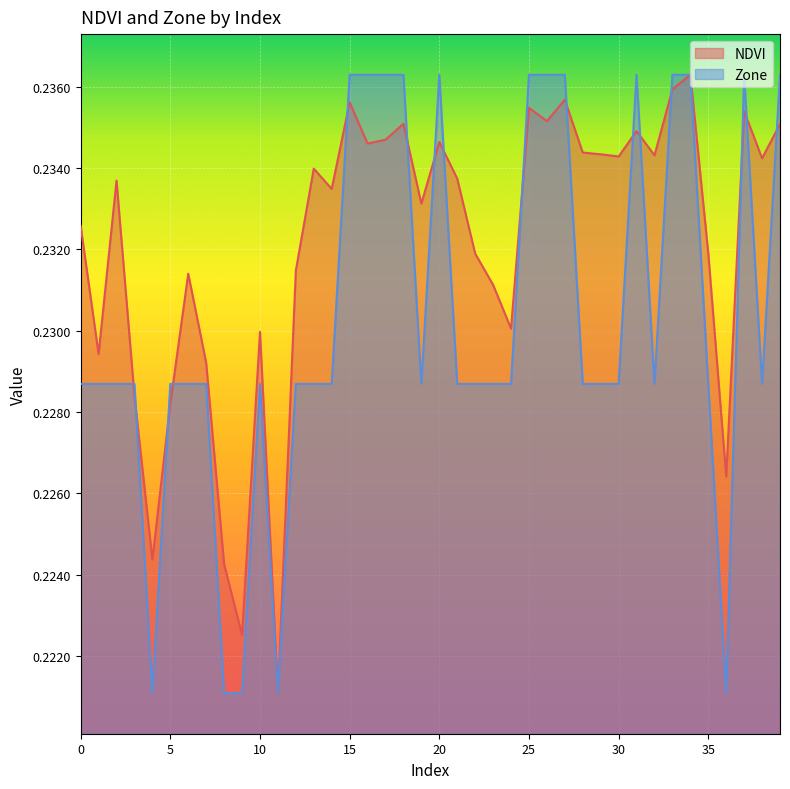

Which series has the largest total across all categories?

NDVI